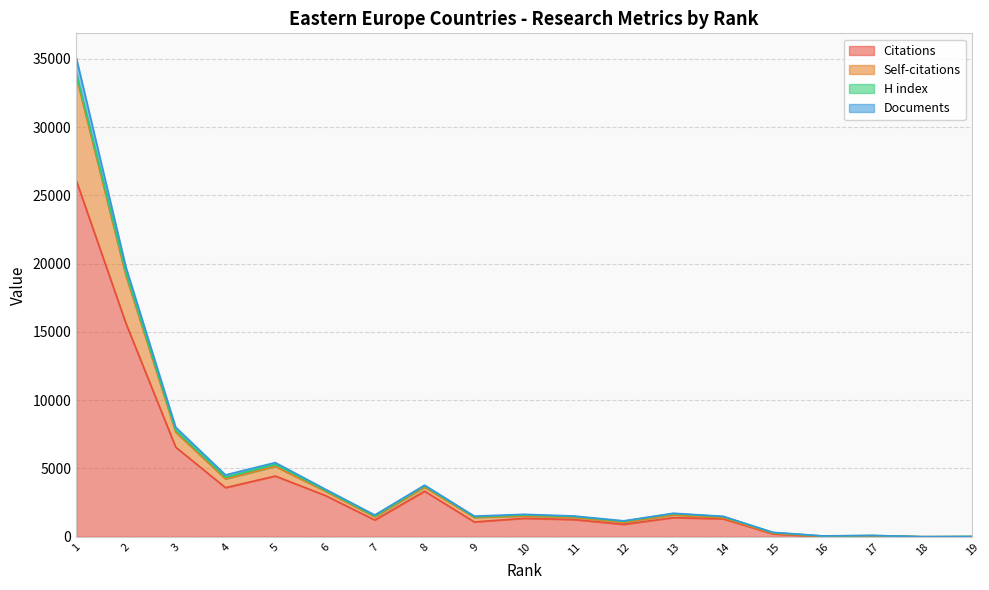

Does the chart display data point markers on the line(s)?

No